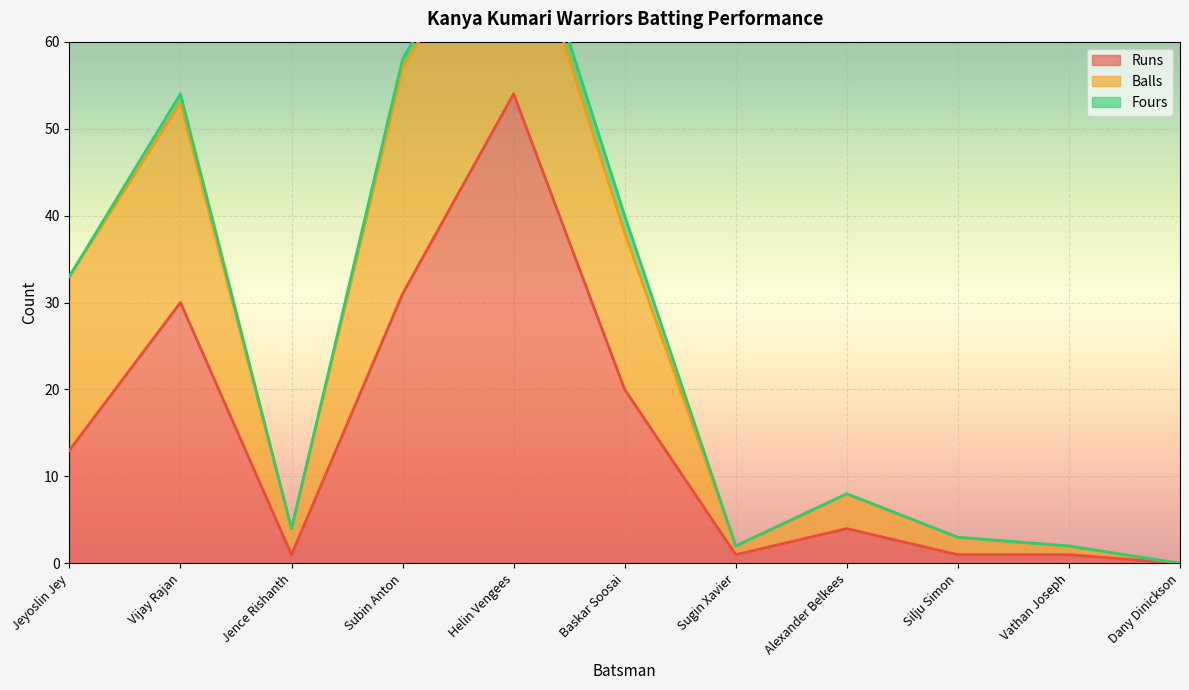

What is the label of the 5th point from the left?

Helin Vengees